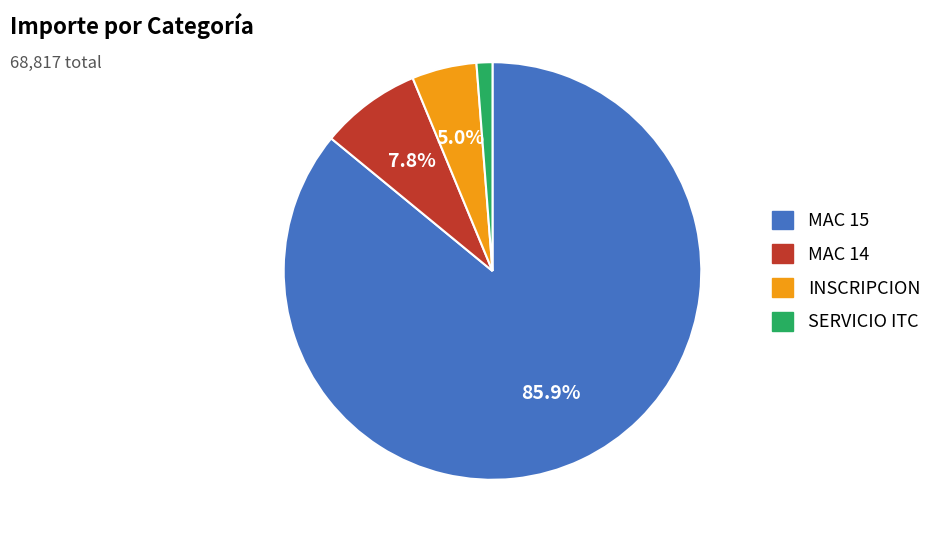

To the nearest percent, what is the difference between the MAC 14 and MAC 15 slice percentages?

78%